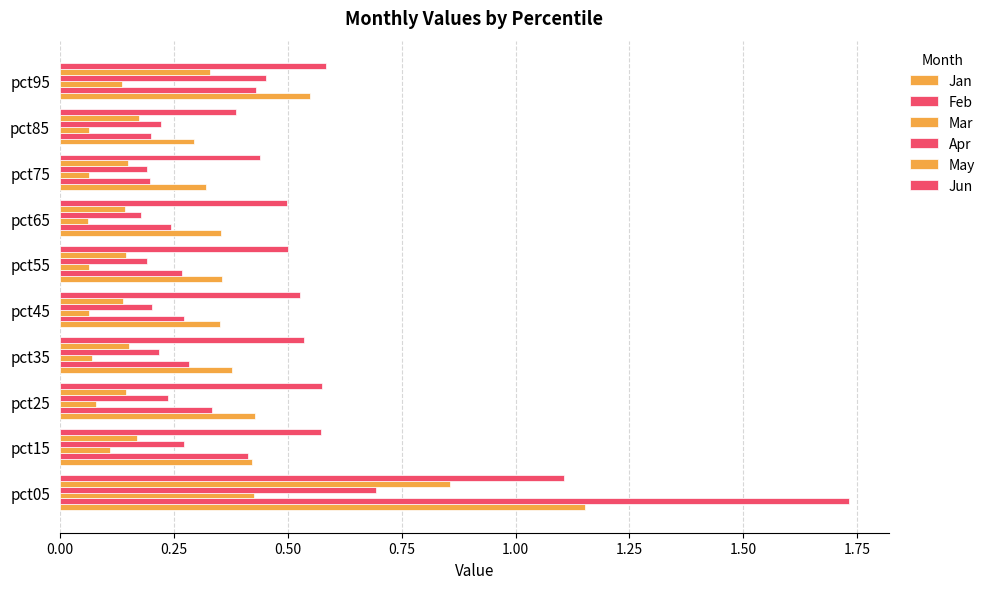

How many Jun values are between 0 and 1?

9